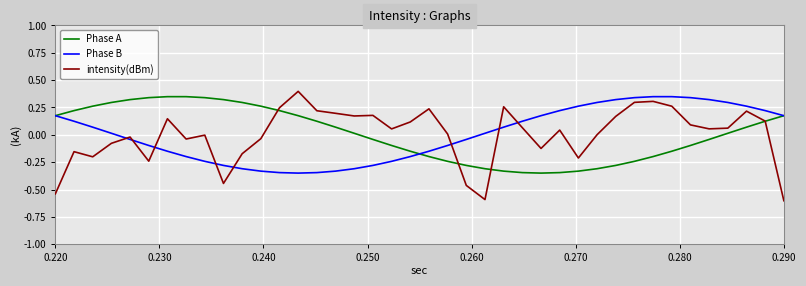

Which series ends up on top after the final intersection of Phase B and intensity(dBm)?

Phase B